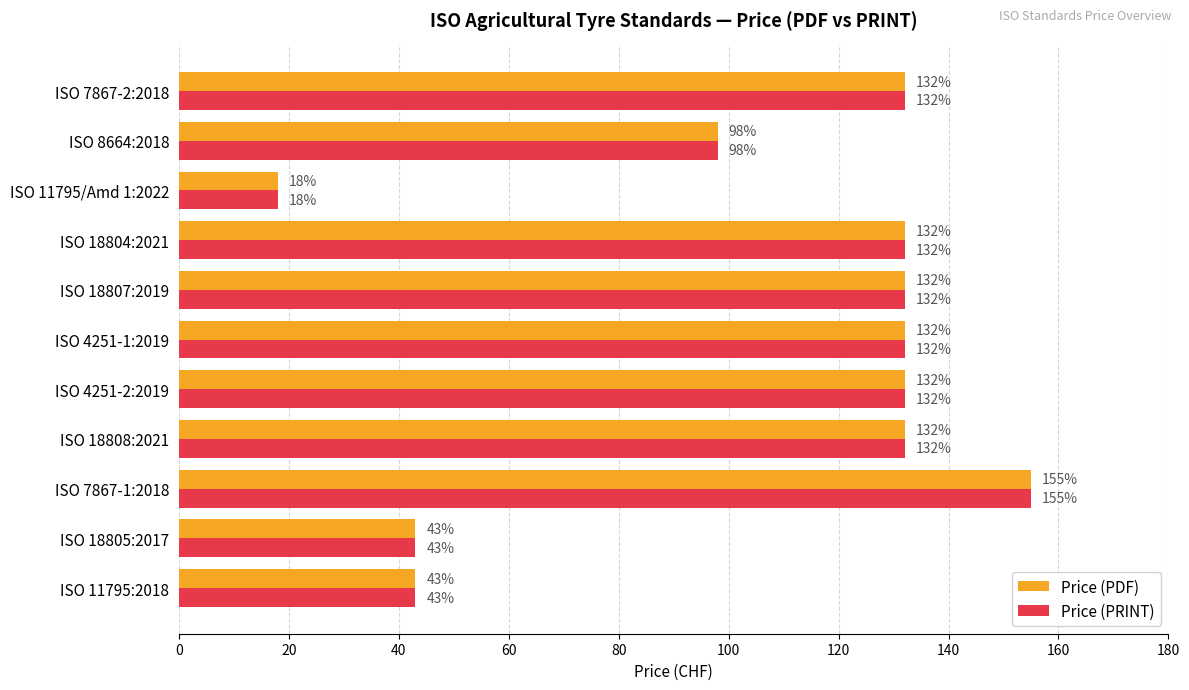

At how many categories does at least one series exceed 25?

10